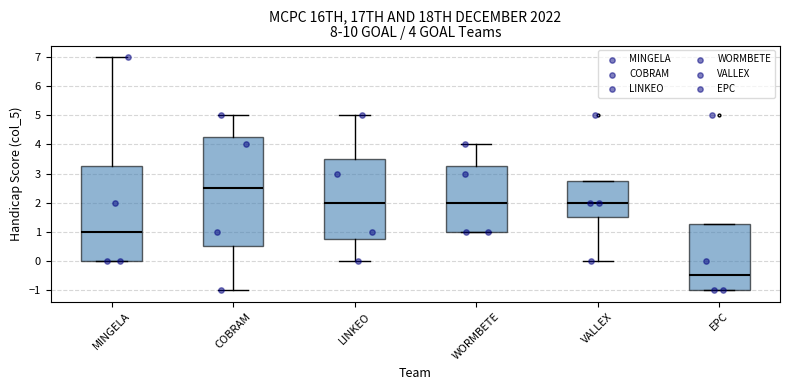

Which box has the highest median line?

COBRAM